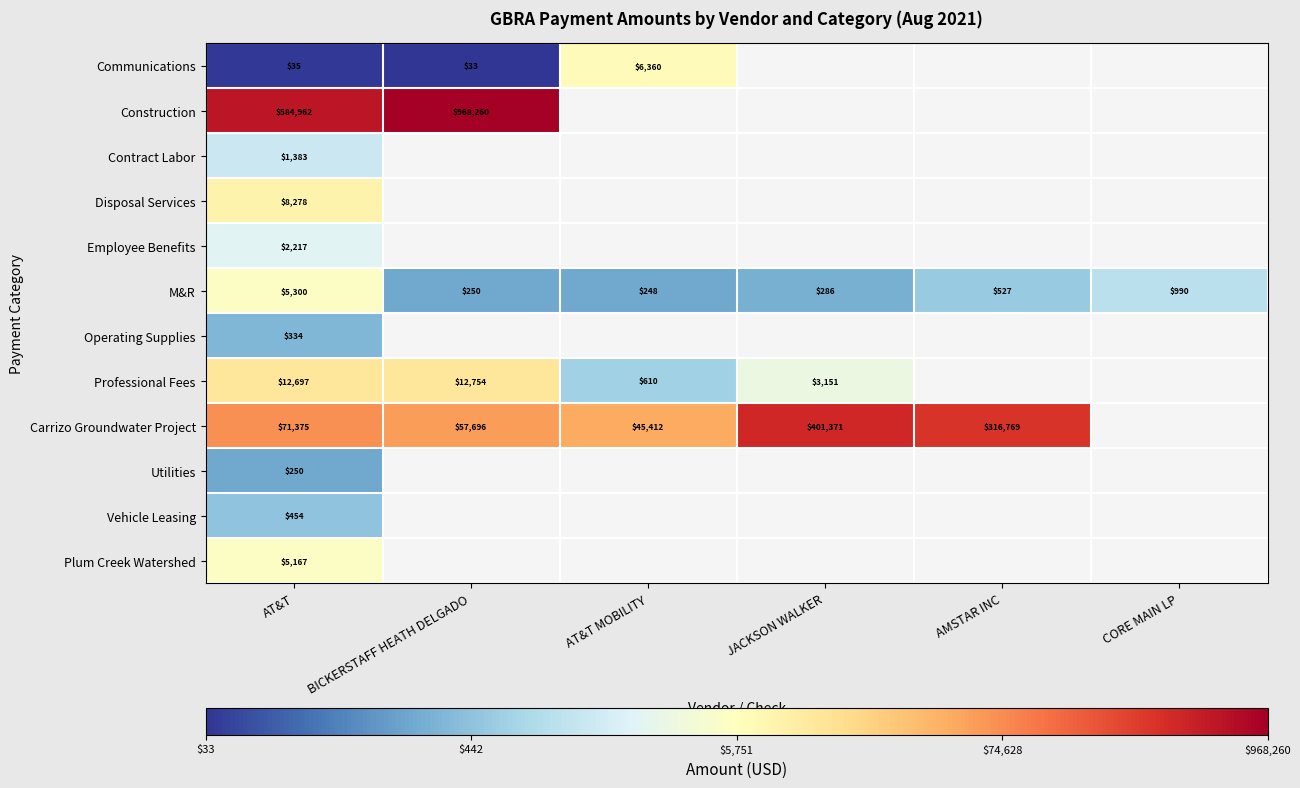

Rank the series at AT&T from highest to lowest value.

Construction, Carrizo Groundwater Project, Professional Fees, Disposal Services, M&R, Plum Creek Watershed, Employee Benefits, Contract Labor, Vehicle Leasing, Operating Supplies, Utilities, Communications